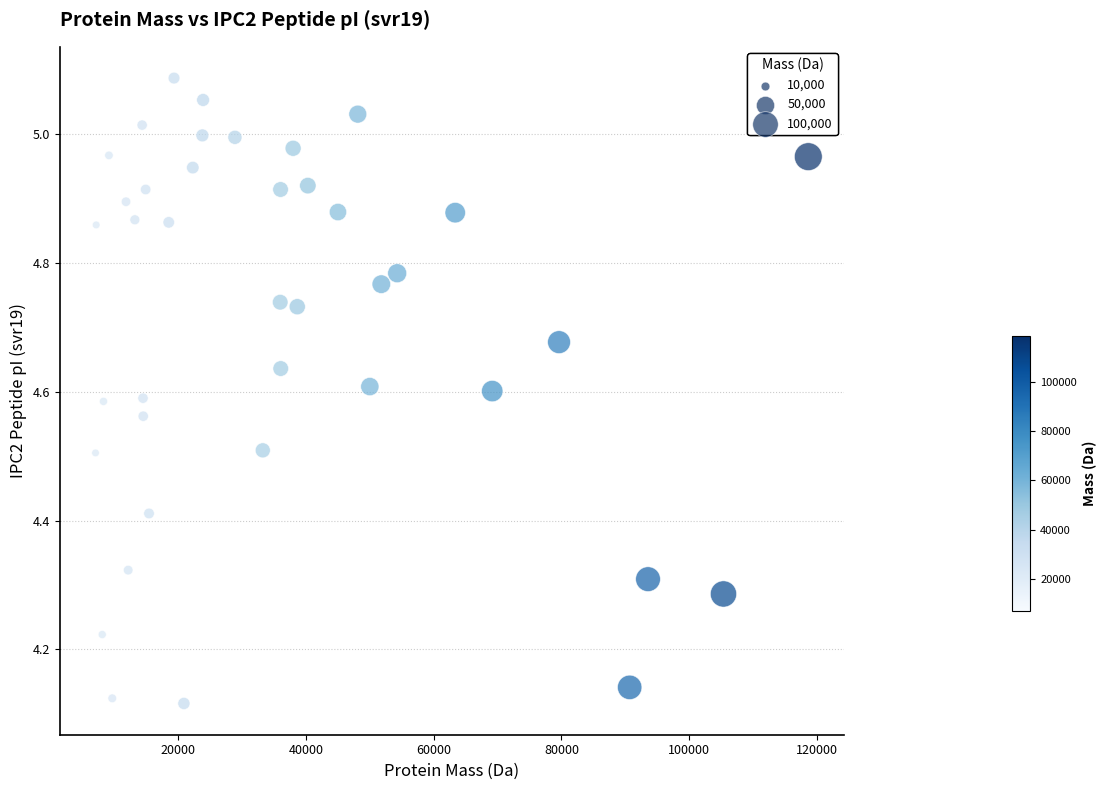

What is the range of X values (max minus min)?

111556.6